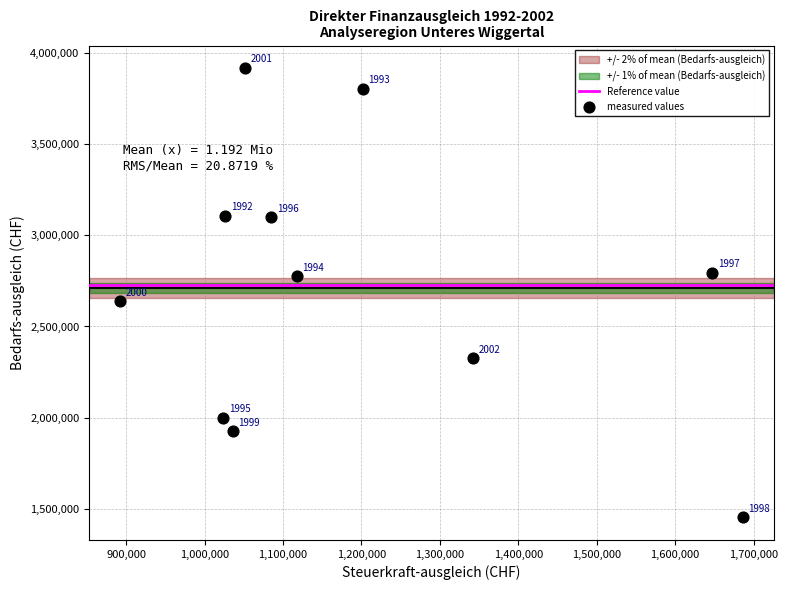

What Y value in the scatter plot is closest to 2685020?

2637571